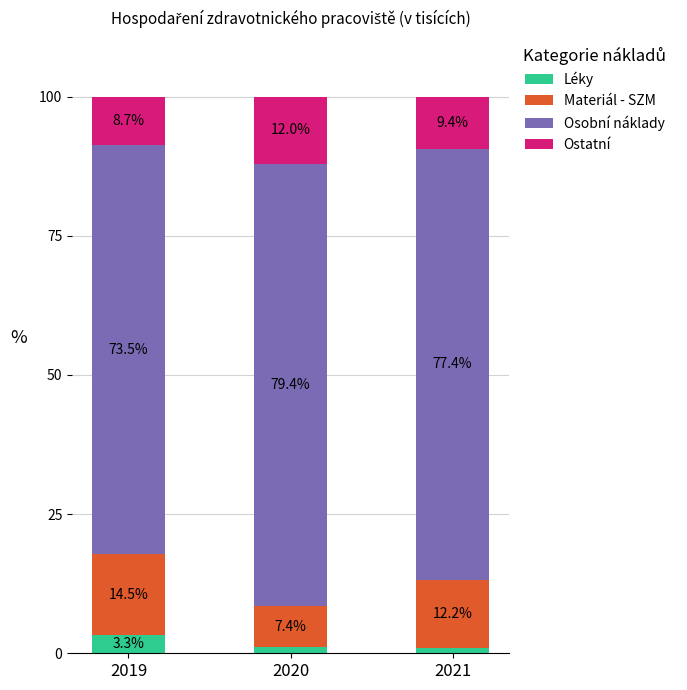

What is the sum of all Léky values?

5.4